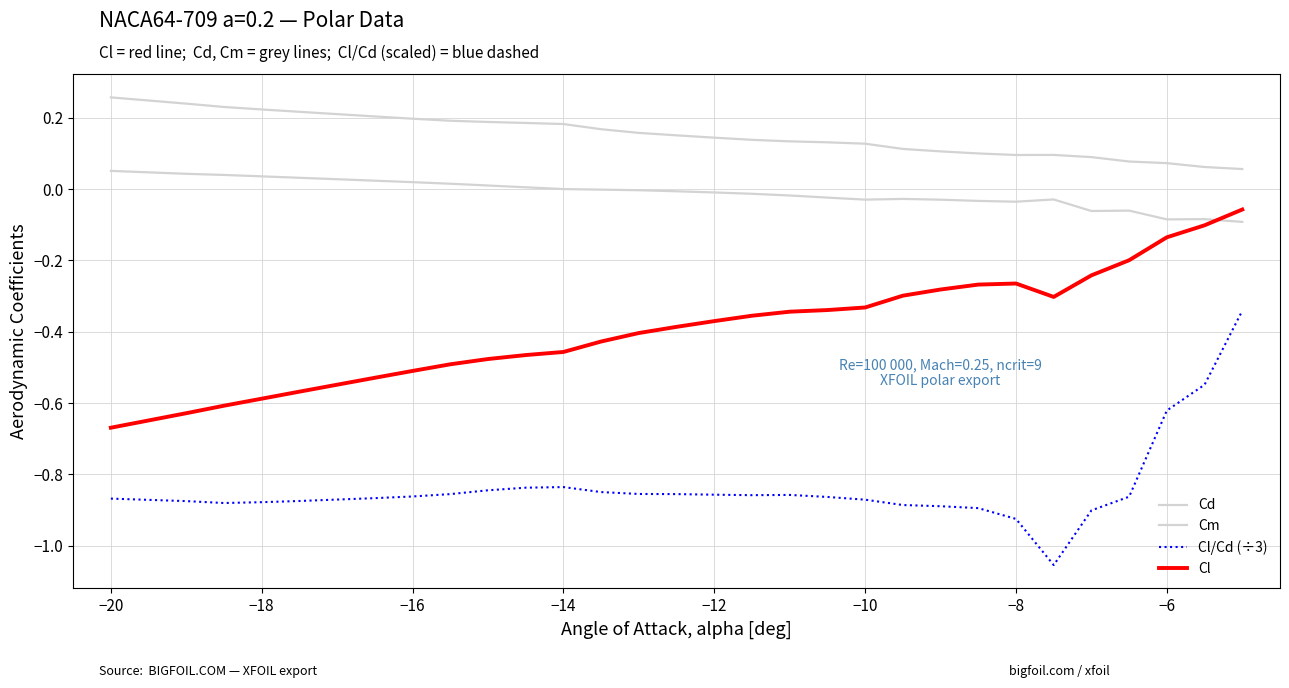

Does the chart display data point markers on the line(s)?

No